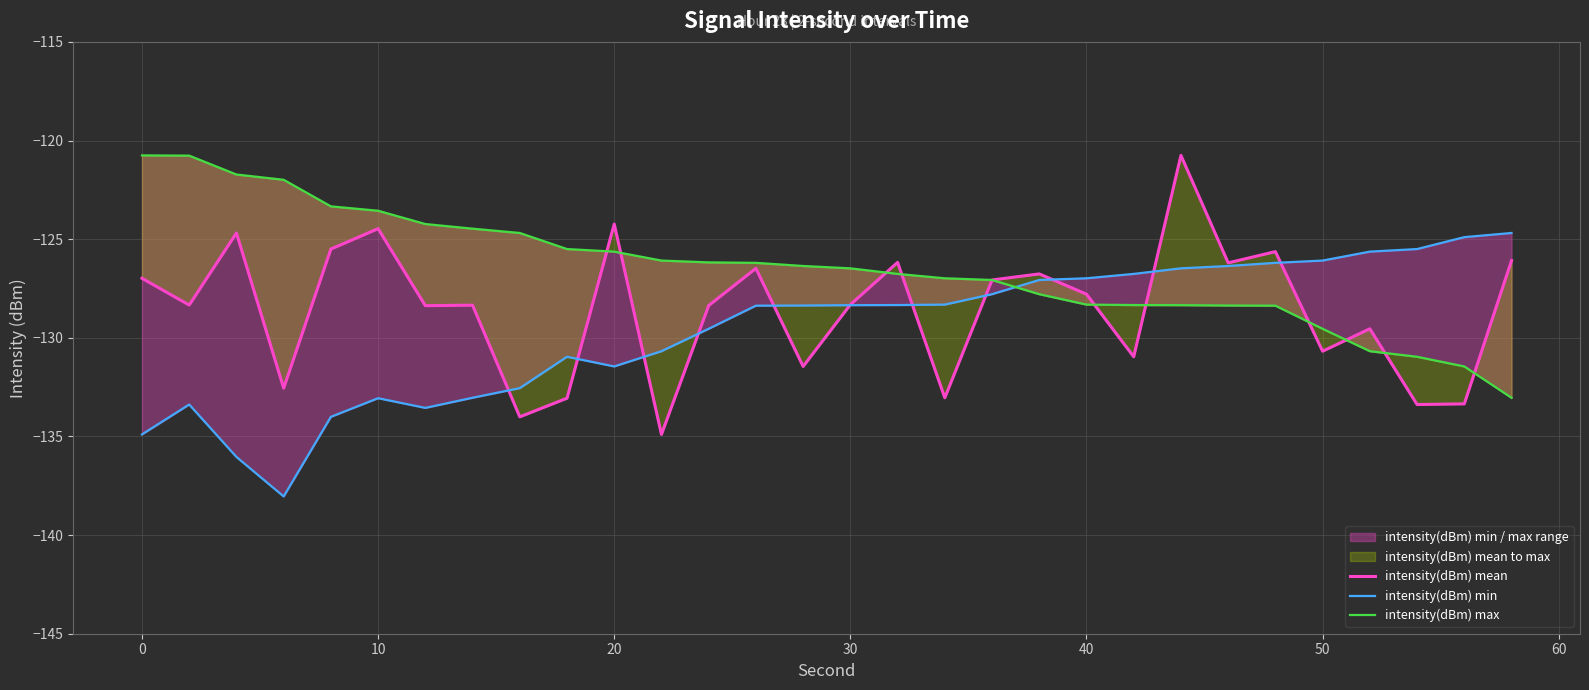

True or false: intensity(dBm) max and intensity(dBm) mean intersect in this chart.

True